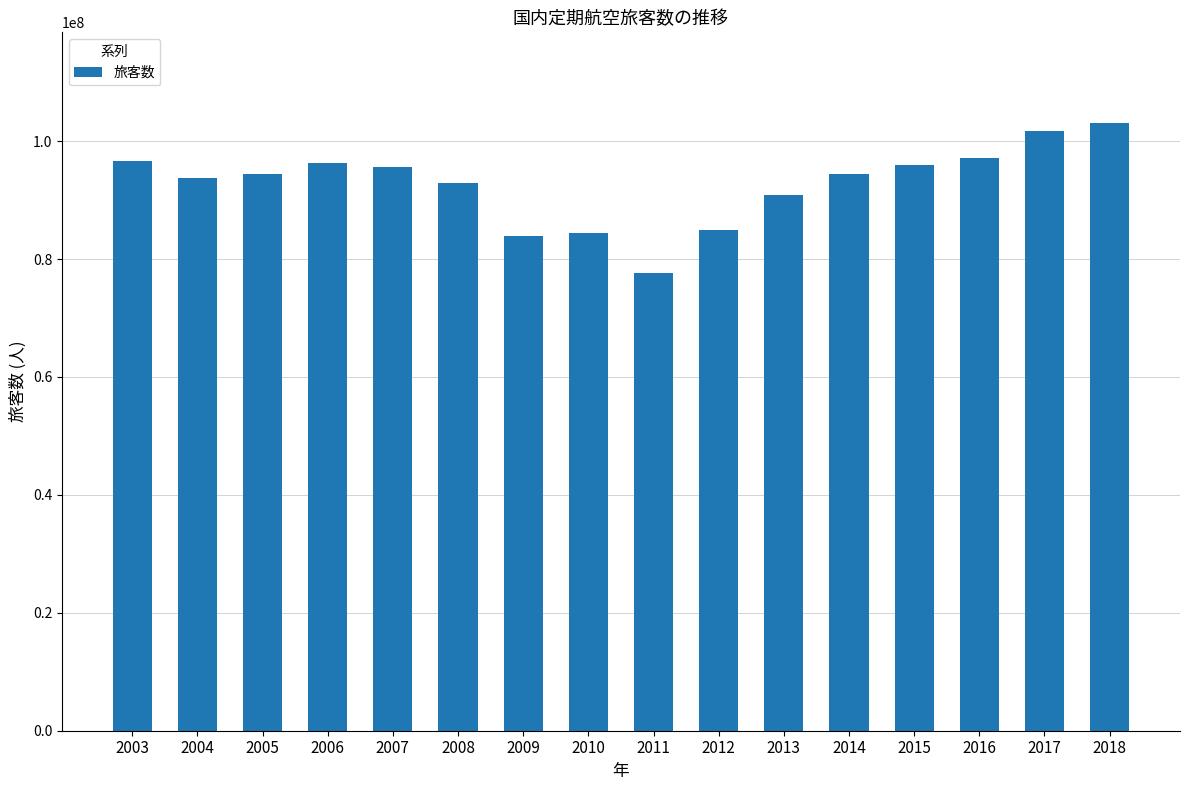

What is the value of the 15th bar from the left?

101754609